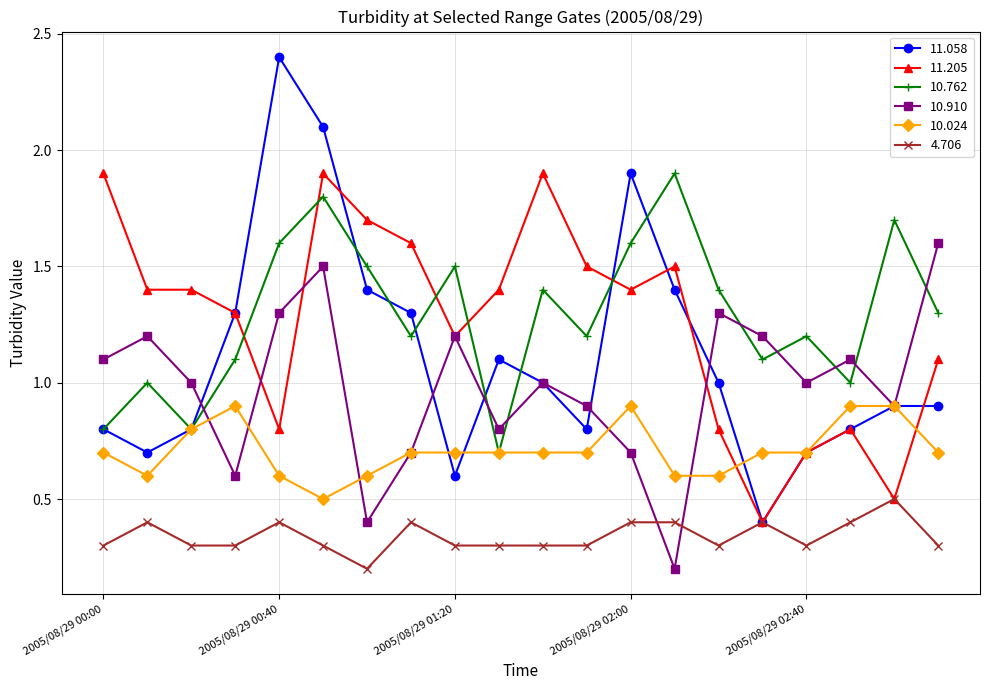

True or false: 4.706 has more than 0 interior local peaks.

True